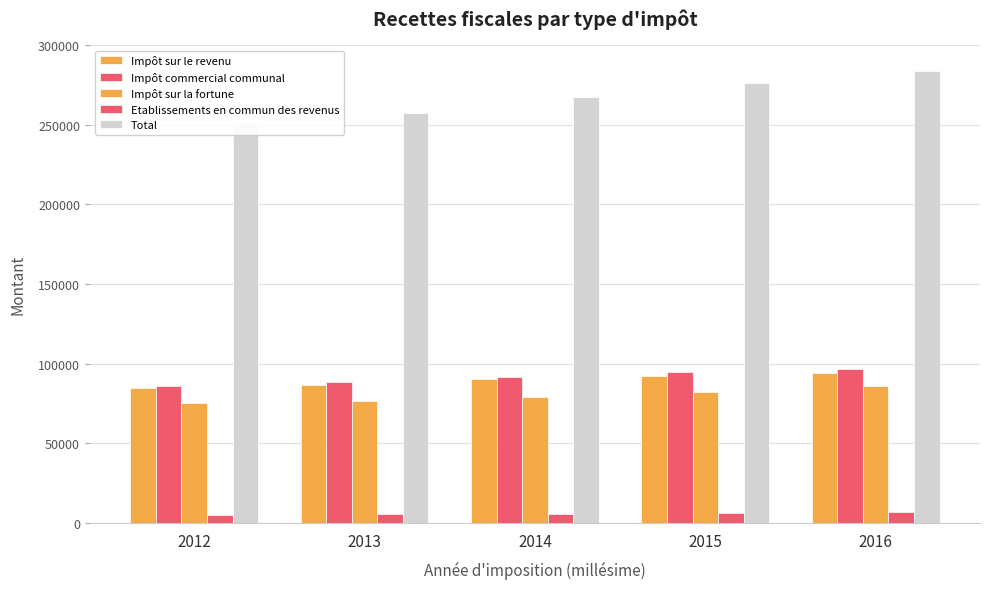

Rank the series at 2015 from lowest to highest value.

Etablissements en commun des revenus, Impôt sur la fortune, Impôt sur le revenu, Impôt commercial communal, Total